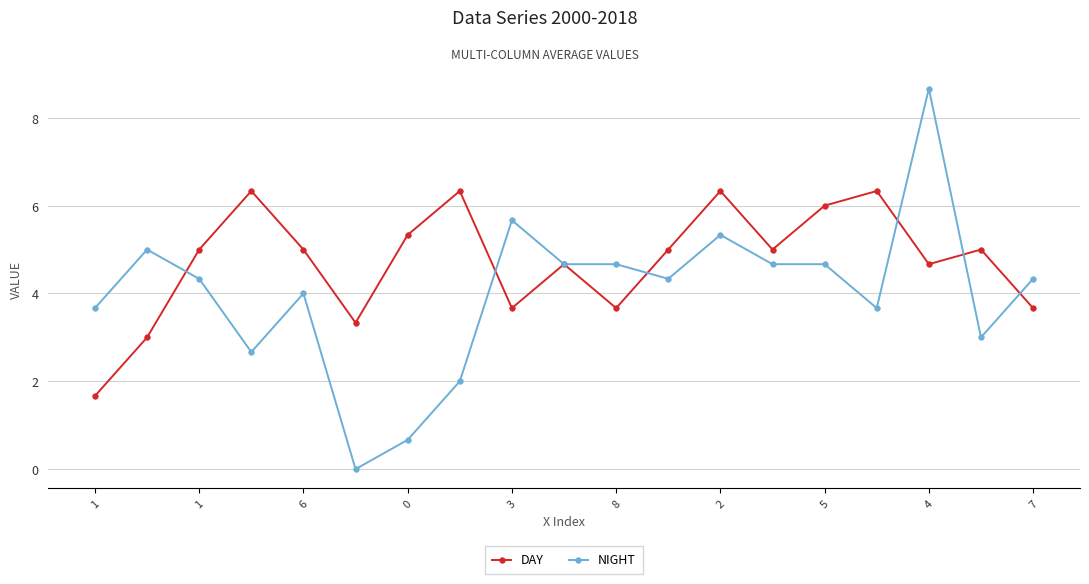

True or false: NIGHT has more than 0 interior local peaks.

True